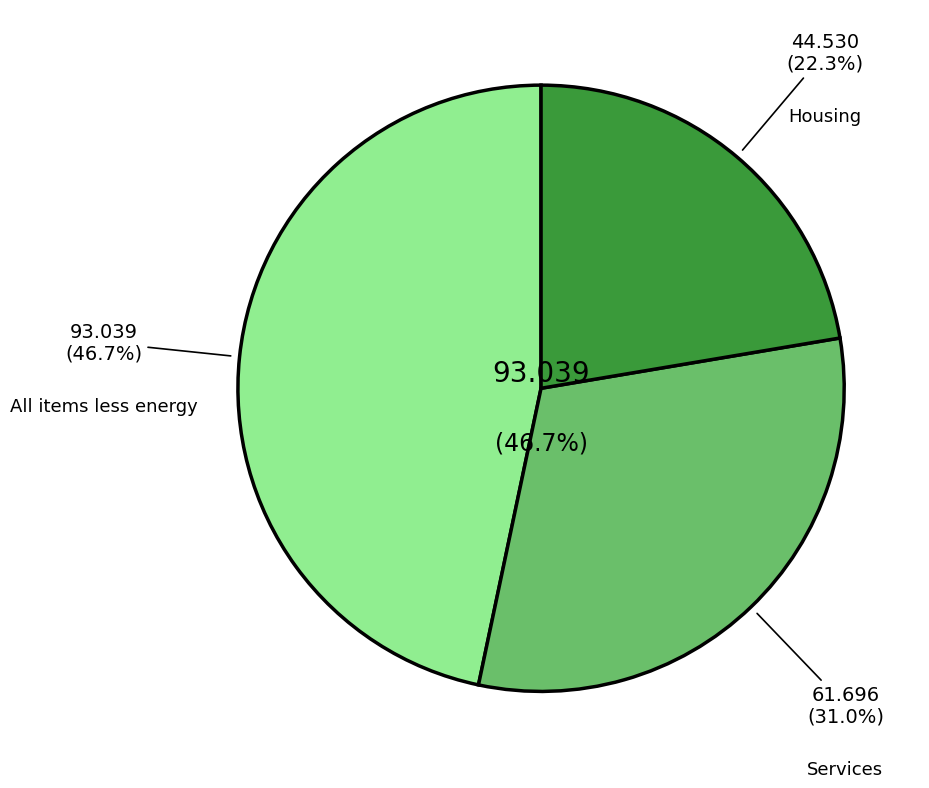

Is it true that Housing is 21% of the pie?

False